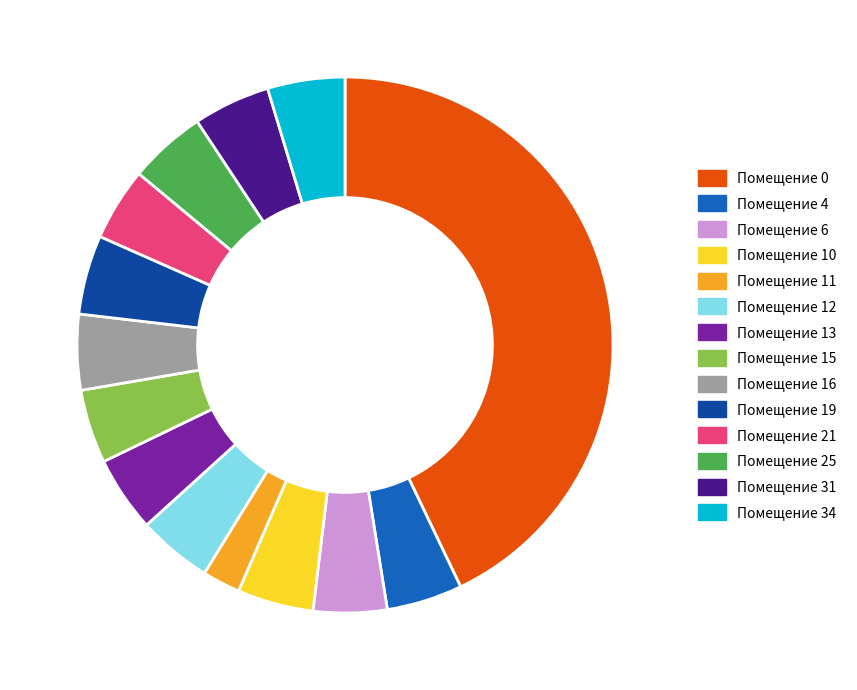

How many slices are in this pie chart?

14